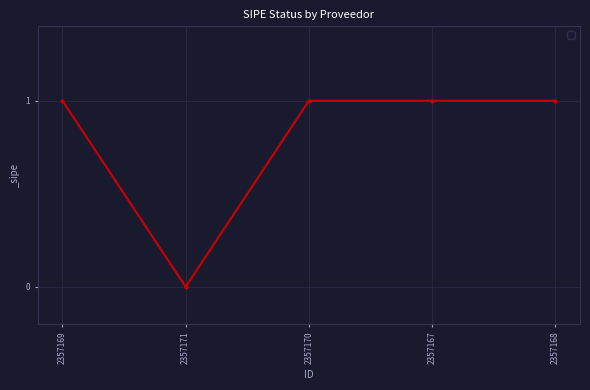

Between 2357167 and 2357171, which is larger?

2357167